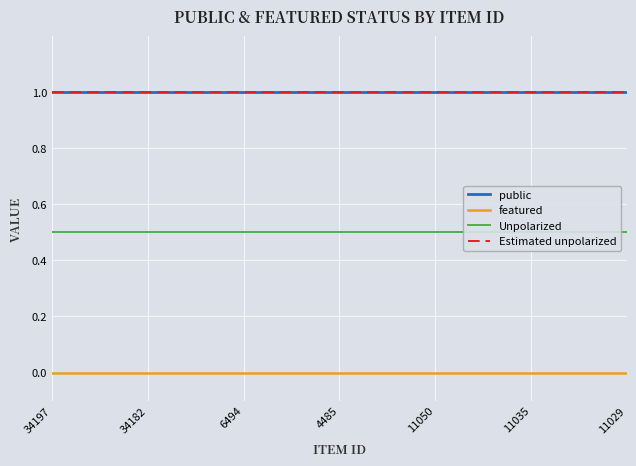

Is it true that Unpolarized equals 0.8 at 22?

False